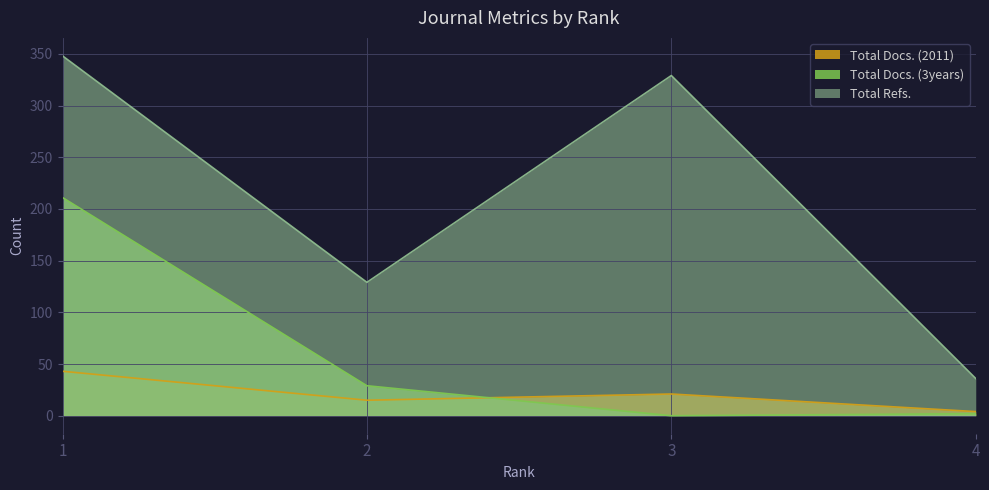

What is the value of the Total Refs. point at the 4th from the left?

36